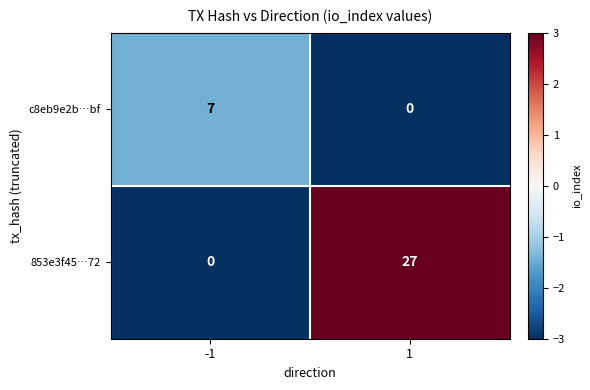

The value of c8eb9e2b…bf at 1 is -3. True or false?

False